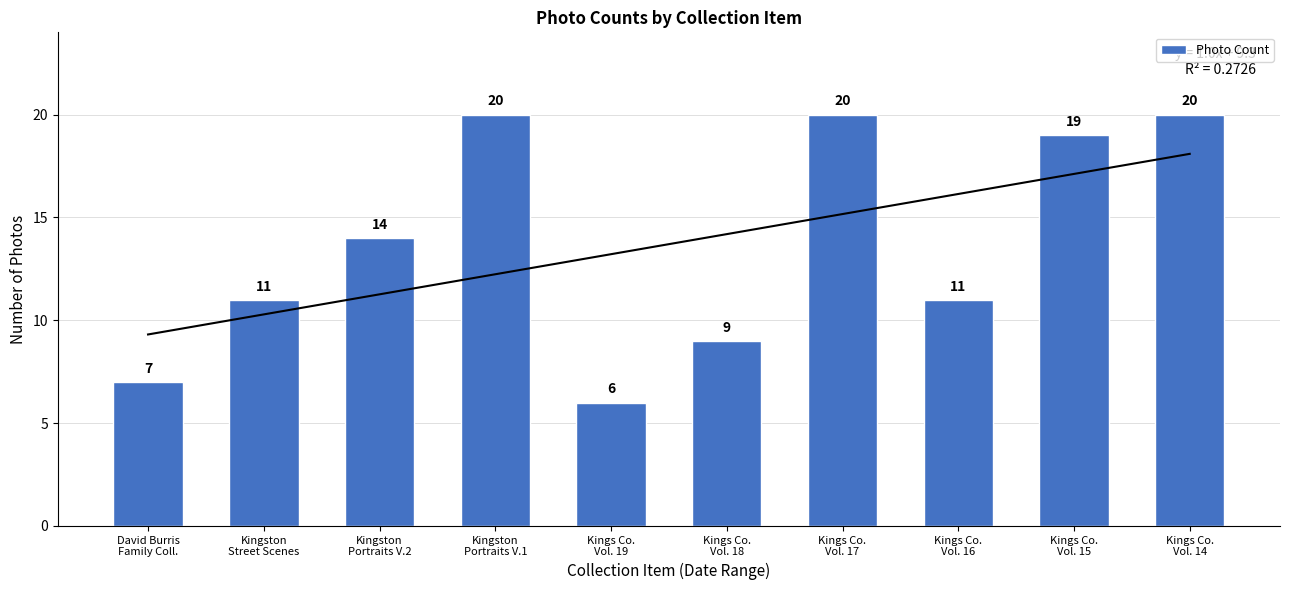

Reading left to right, transcribe all the data shown in this chart.

7	11	14	20	6	9	20	11	19	20